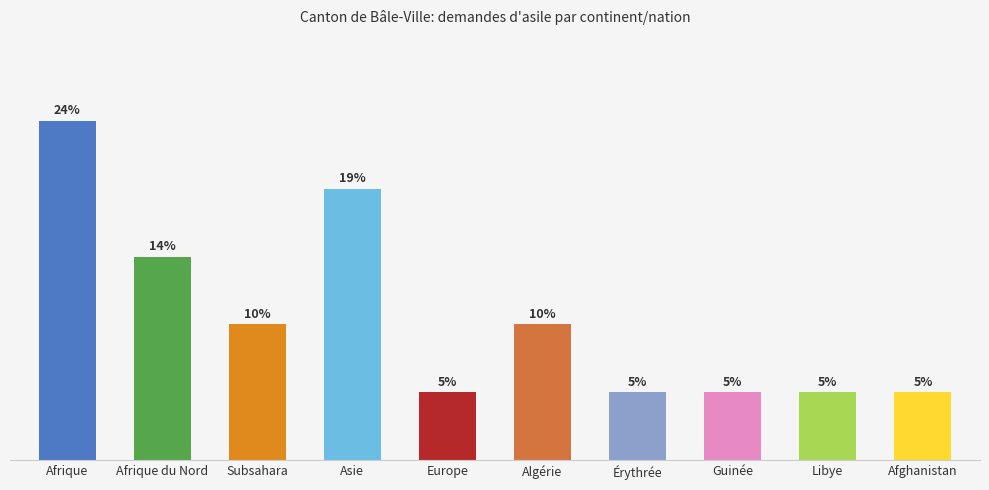

Does the chart contain any negative values?

No